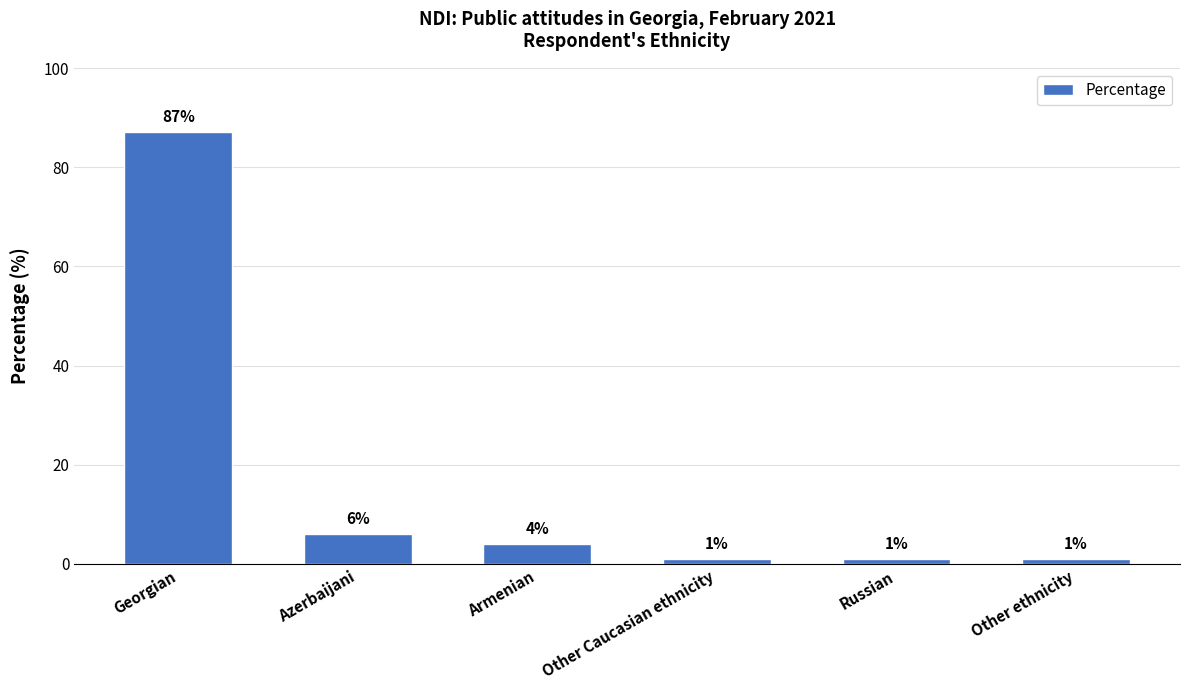

What is the average value?

17